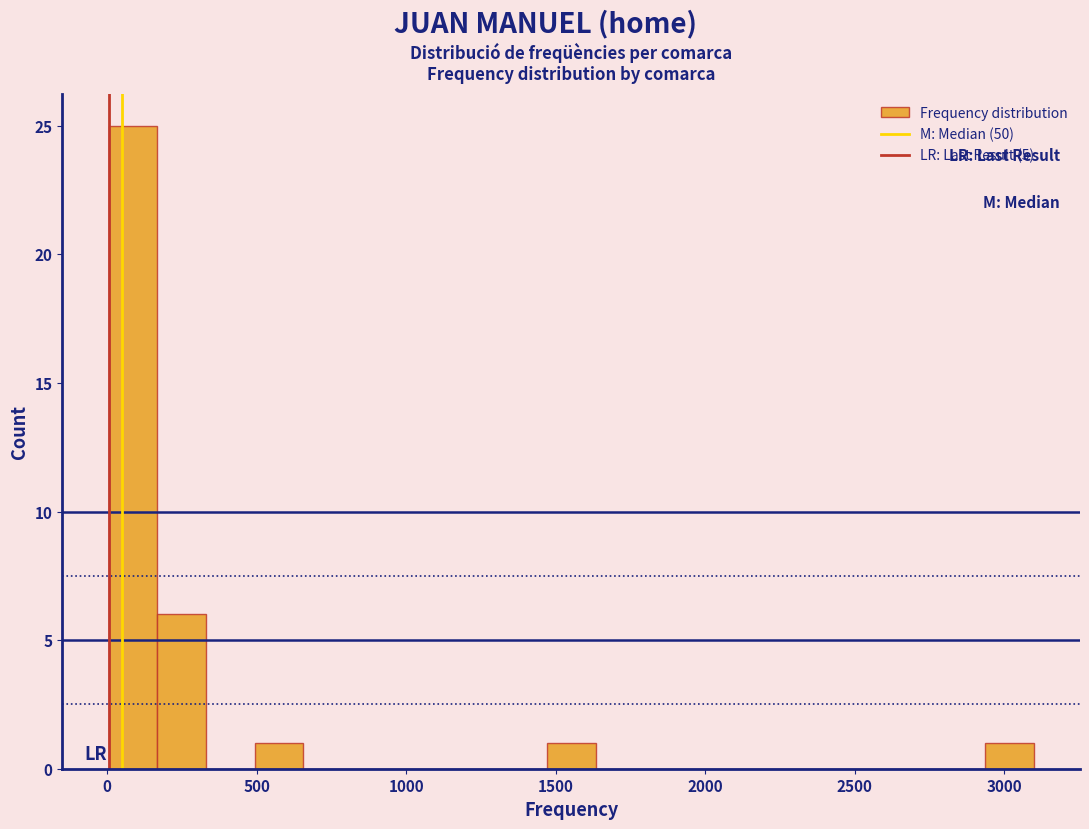

Read against the x-axis, roughly where is the centre of the tallest bar?

100